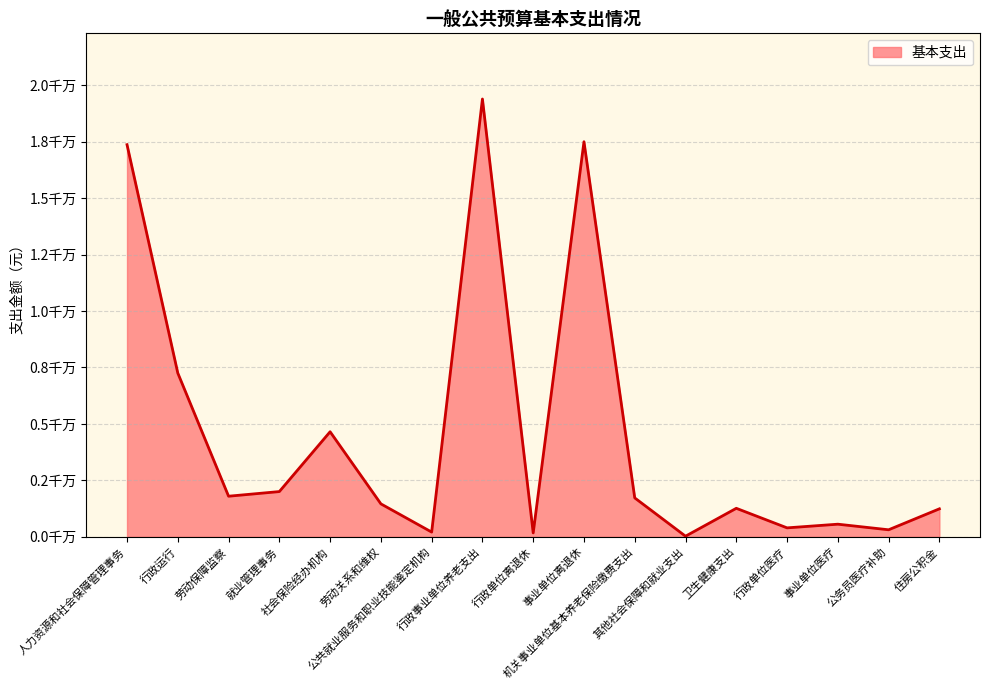

Does the chart have visible grid lines?

Yes